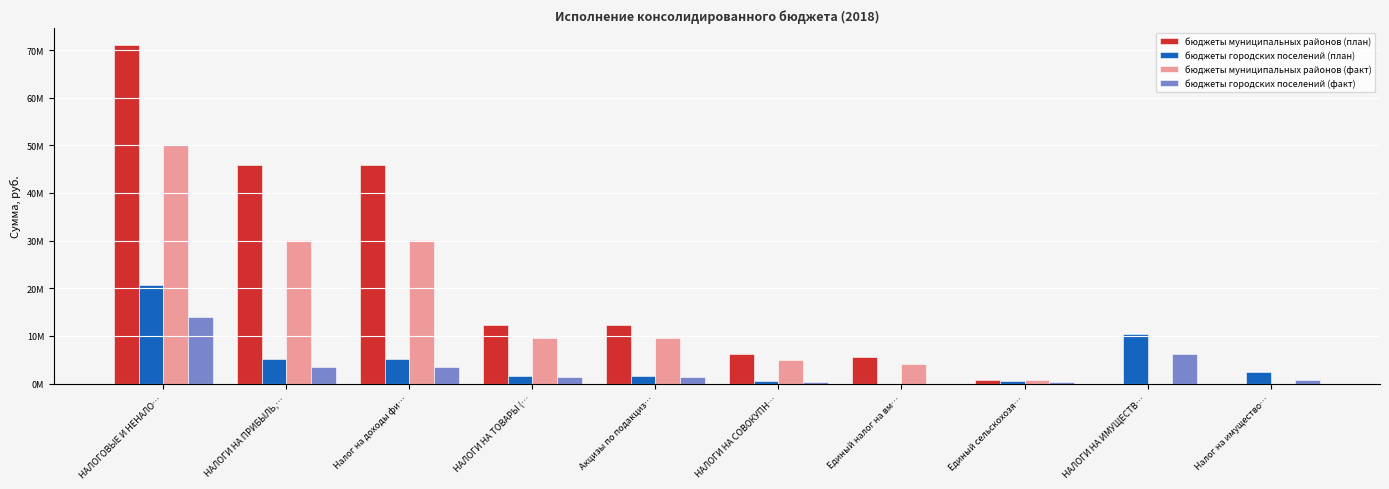

At which label does бюджеты городских поселений (план) first exceed 2539660?

НАЛОГОВЫЕ И НЕНАЛО…